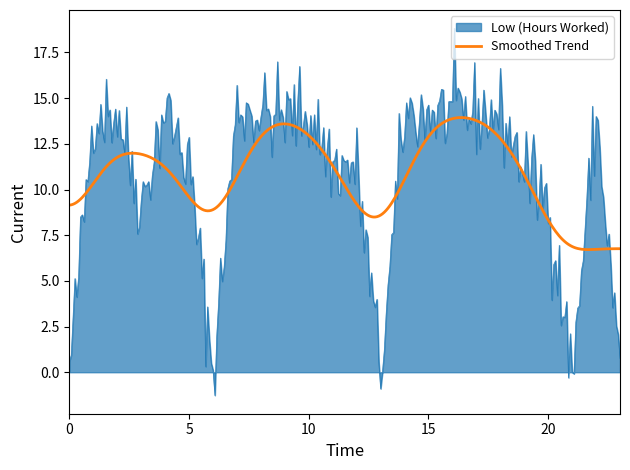

Which series has the widest spread of values?

Low (Hours Worked)